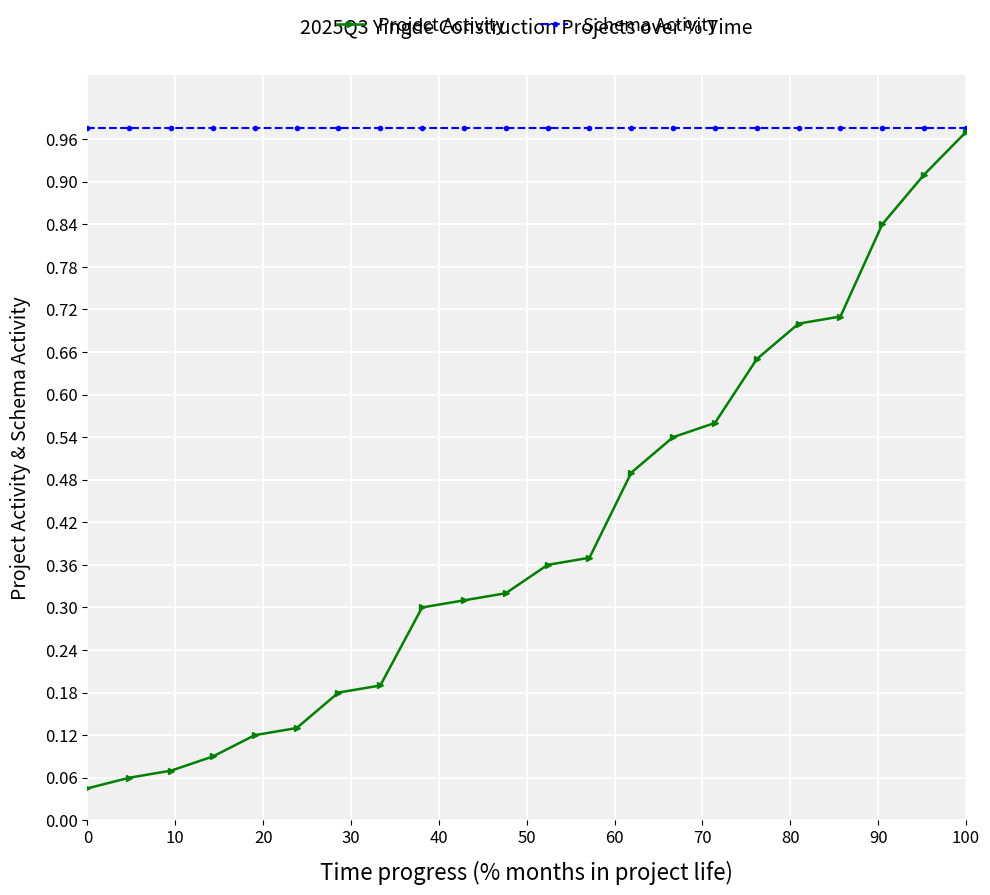

At how many categories does at least one series exceed 0?

22